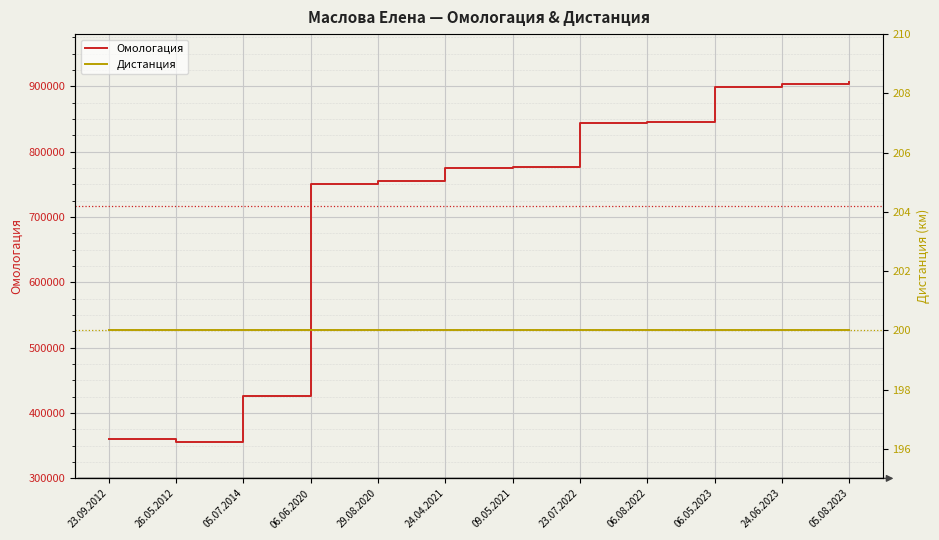

True or false: Дистанция has a value of 324 at 23.09.2012.

False